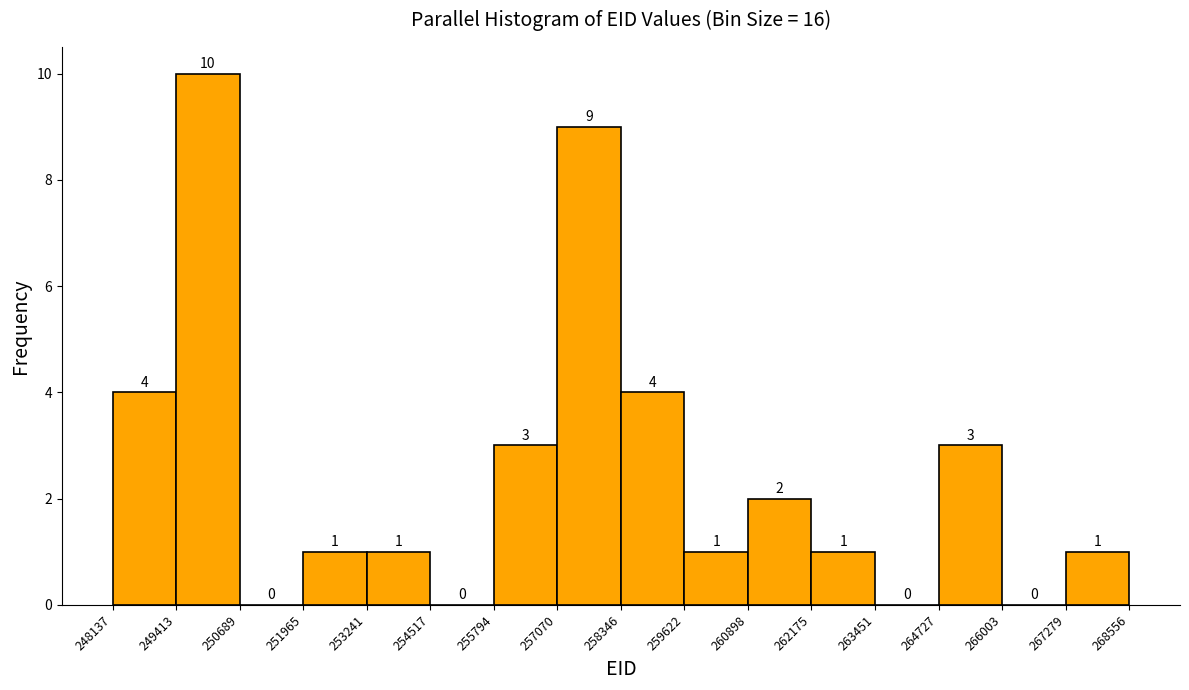

How tall is the bar that spans 258346 to 259622 on the x-axis?

4